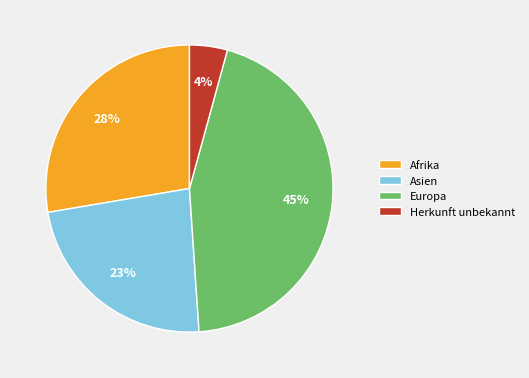

Combined, do Asien and Herkunft unbekannt account for over 50%?

No